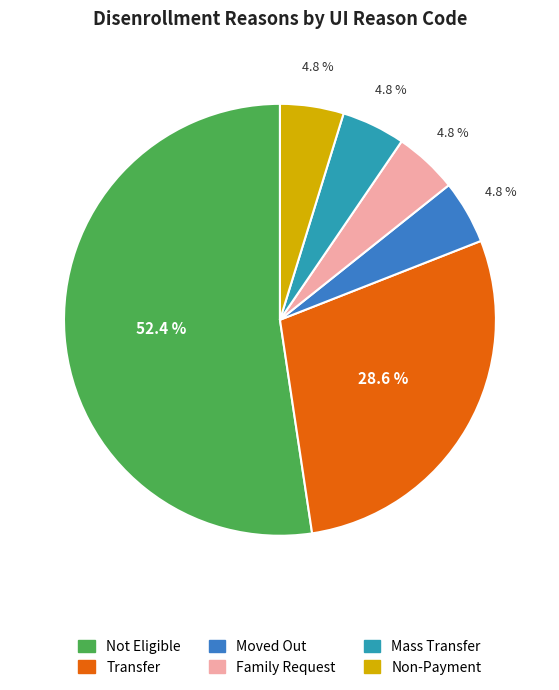

To the nearest percent, what percentage of the pie is Not Eligible?

52%